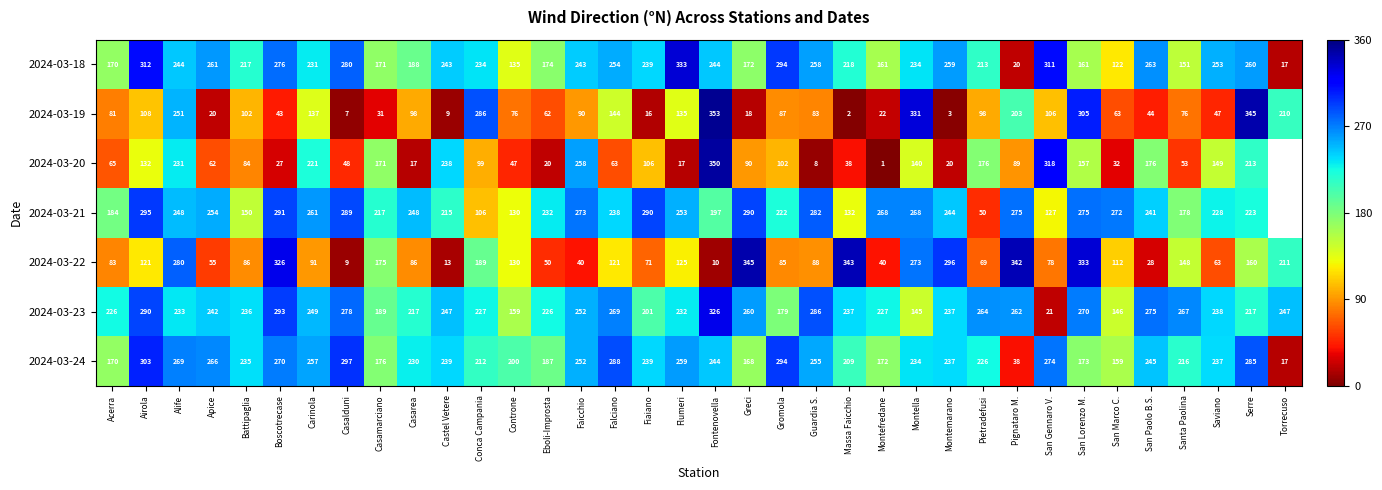

What is the difference between the second highest and minimum values in the 2024-03-22 series?

334